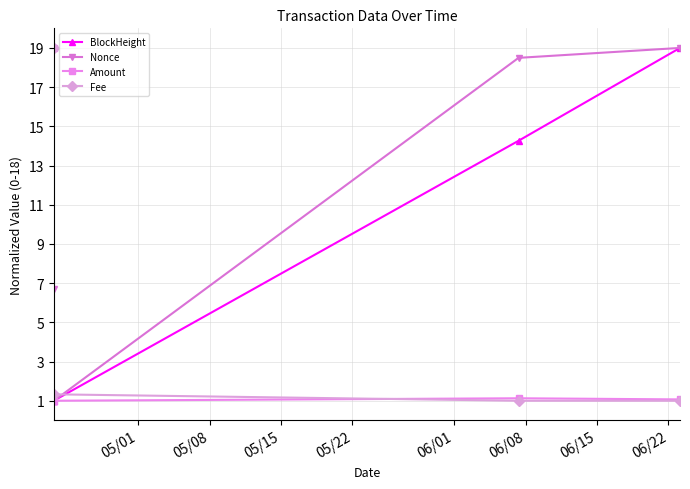

Which series ends up on top after the final intersection of Amount and BlockHeight?

BlockHeight